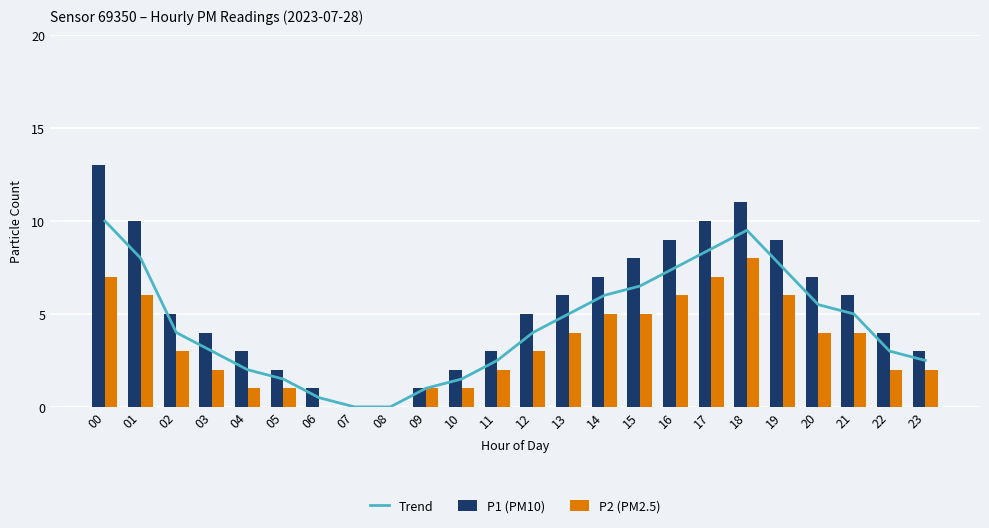

What is the sum of all P2 (PM2.5) values?

80